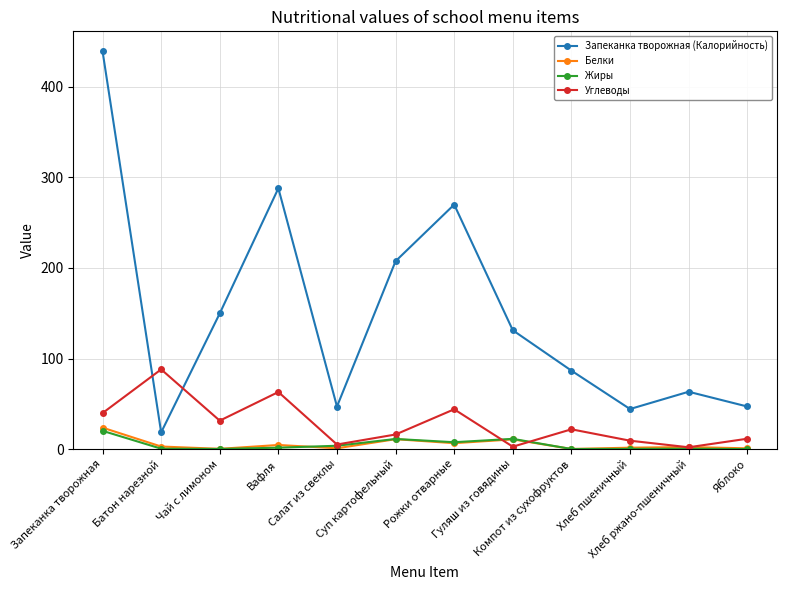

What is the difference between the second highest and minimum values in the Жиры series?

11.3